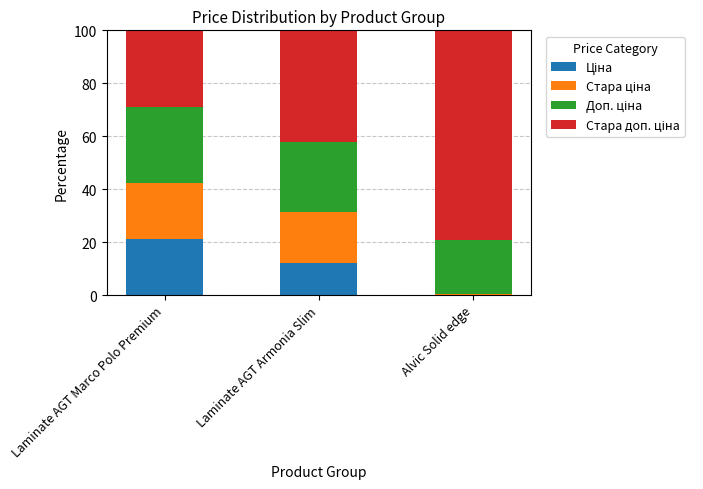

What is the difference between the second highest and minimum values in the Стара доп. ціна series?

13.4